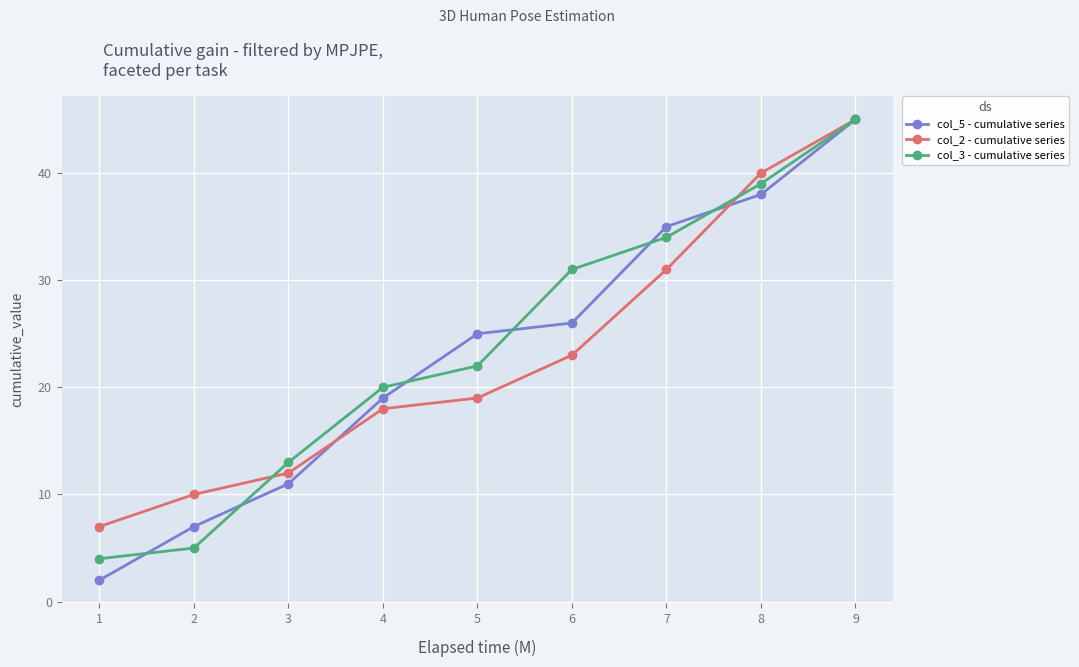

Which series has the largest total across all categories?

col_3 - cumulative series